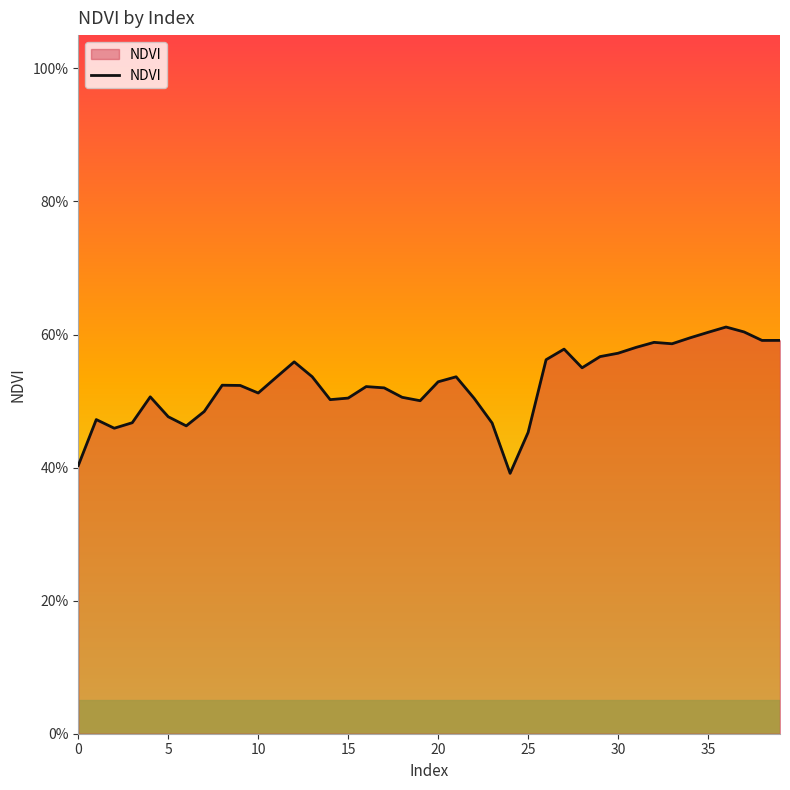

Reading right to left, transcribe all the data shown in this chart.

0.6	0.6	0.6	0.6	0.6	0.6	0.6	0.6	0.6	0.6	0.6	0.5	0.6	0.6	0.5	0.4	0.5	0.5	0.5	0.5	0.5	0.5	0.5	0.5	0.5	0.5	0.5	0.6	0.5	0.5	0.5	0.5	0.5	0.5	0.5	0.5	0.5	0.5	0.5	0.4